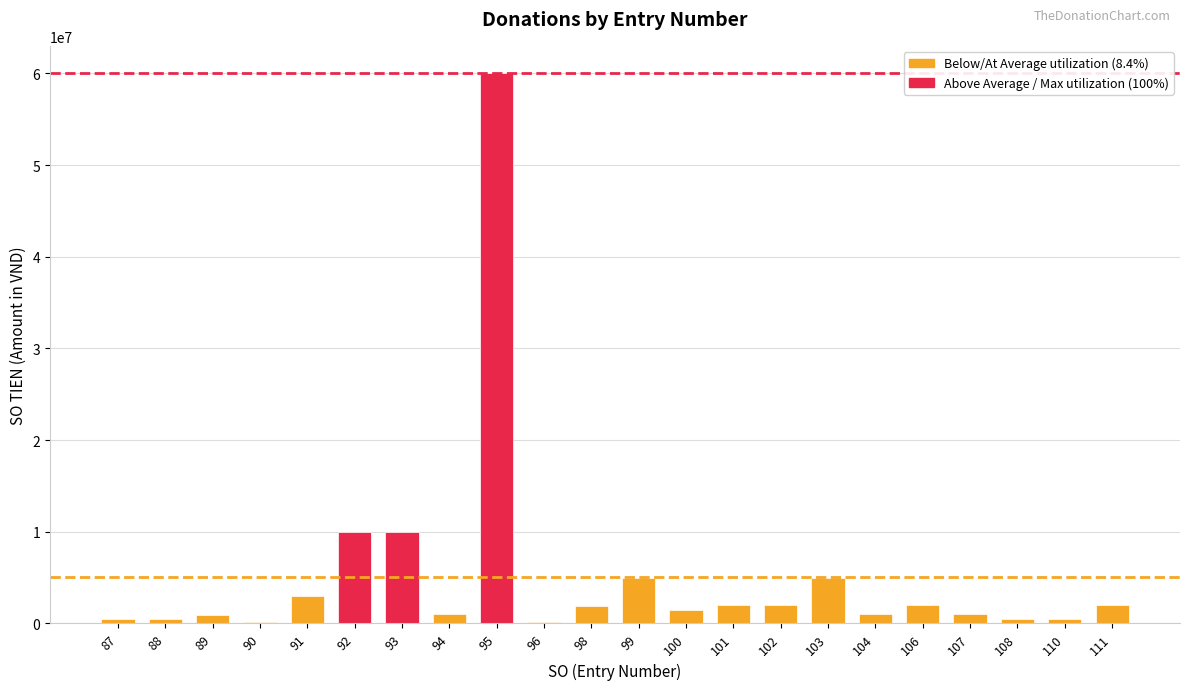

What is the change in value from 96 to 100?

+1300000